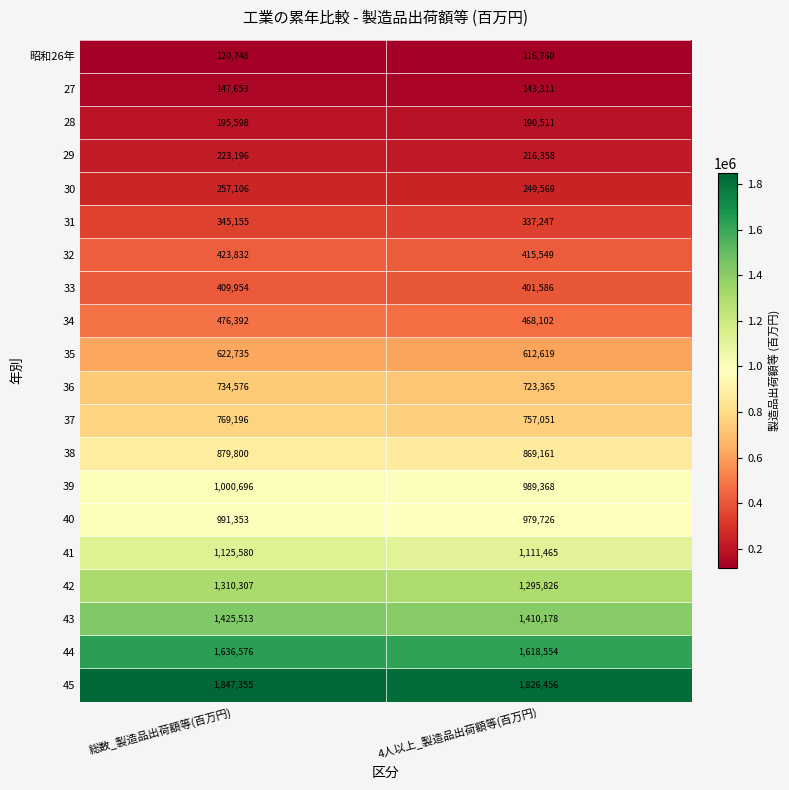

What is the difference between the 31 values at 総数_製造品出荷額等(百万円) and 4人以上_製造品出荷額等(百万円)?

7908